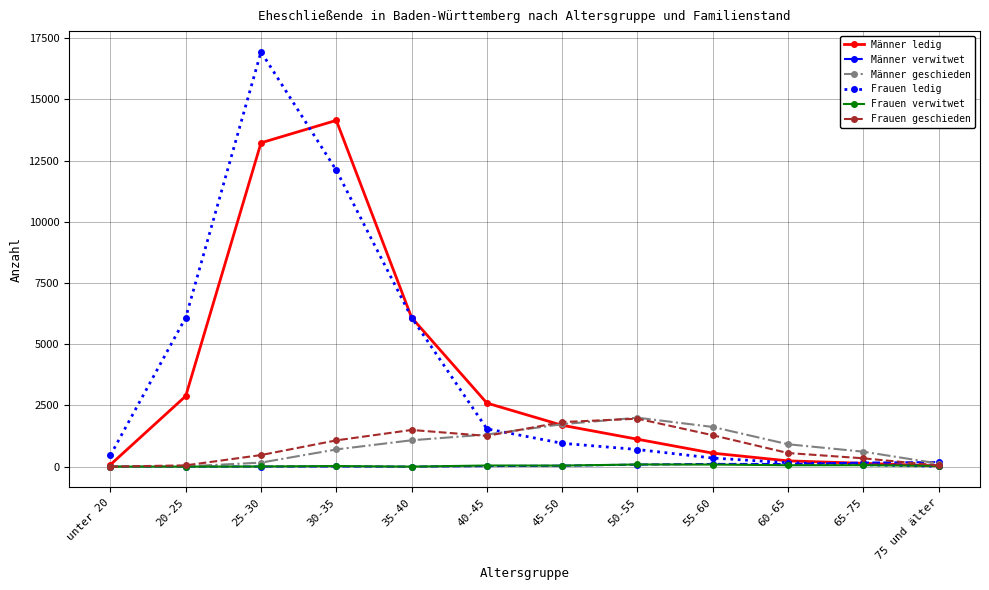

Is the value of Frauen verwitwet at 75 und älter greater than the value of Frauen ledig at 55-60?

No